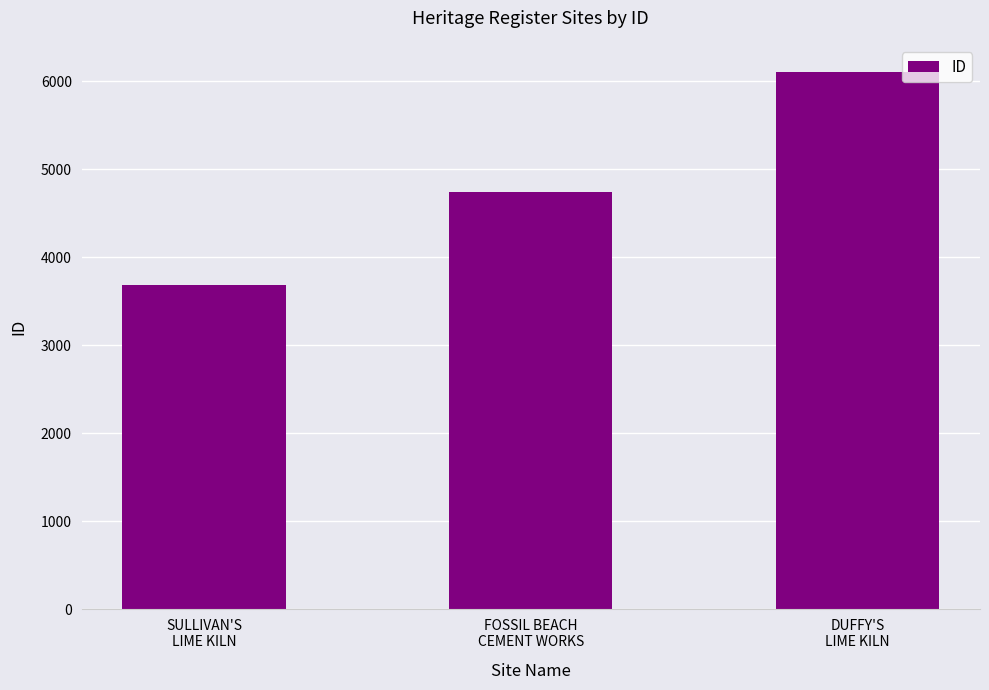

What is the value of the 2nd bar from the left?

4737